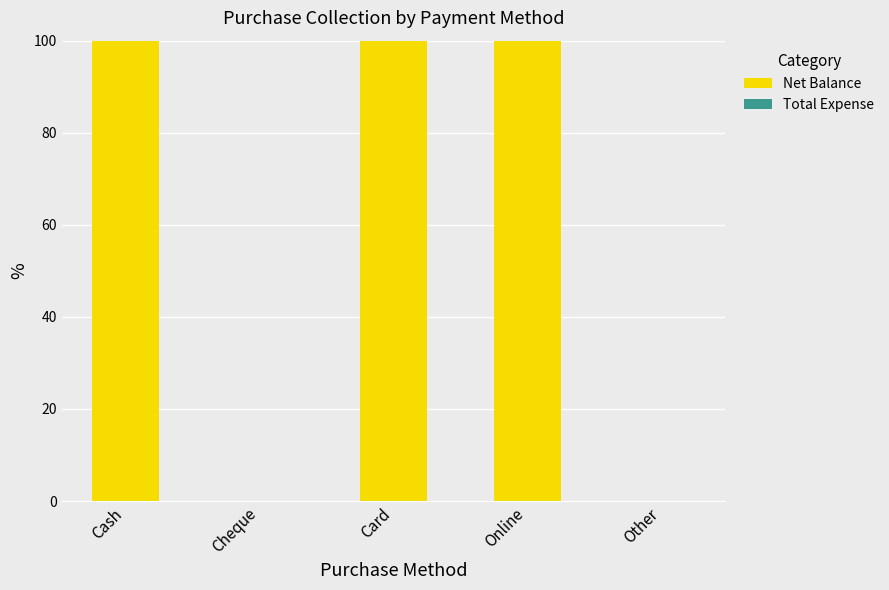

What is the change in value from Cash to Other?

-100